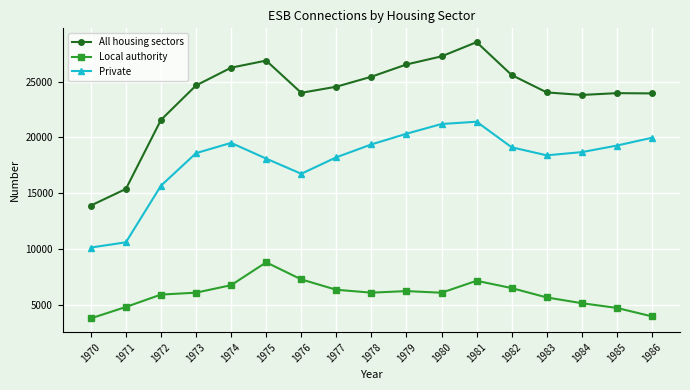

Which series changed the most between 1980 and 1986?

All housing sectors